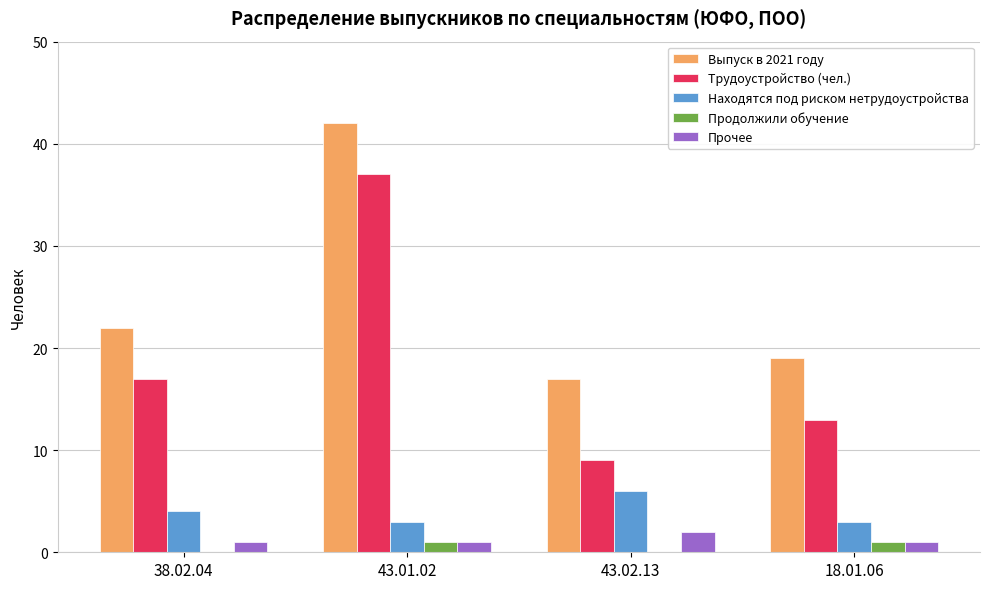

The Находятся под риском нетрудоустройства series shows 2 at 43.02.13. True or false?

False